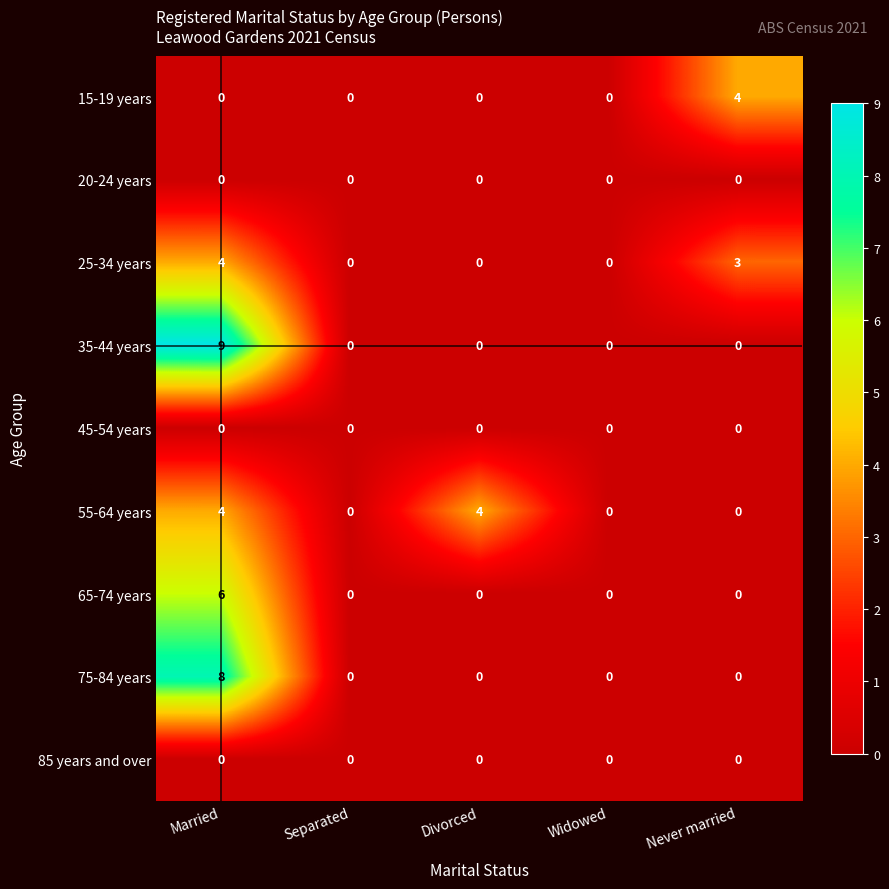

Which series has the largest range (max minus min)?

35-44 years